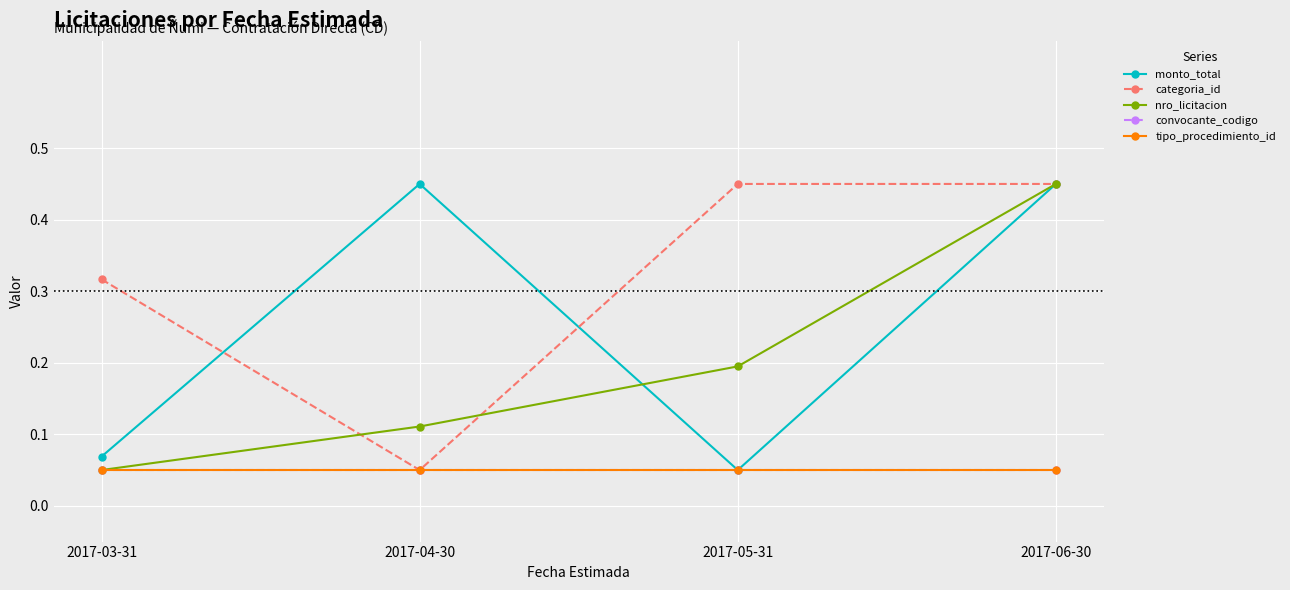

True or false: nro_licitacion and convocante_codigo intersect in this chart.

False